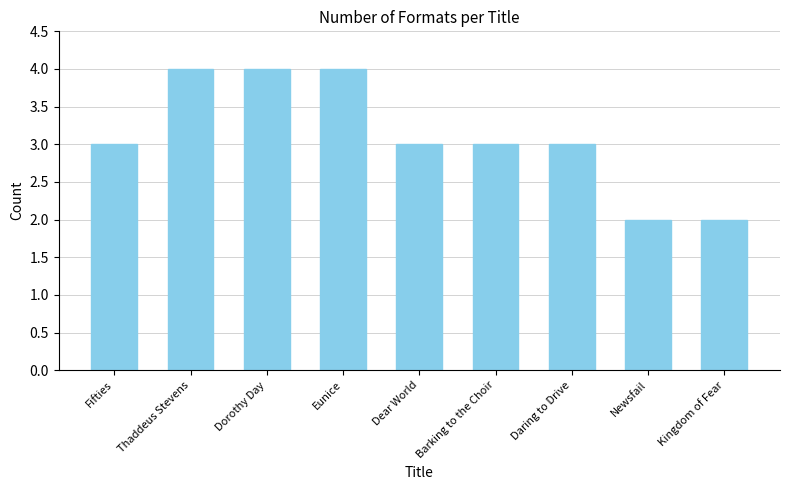

What is the smallest value displayed?

2